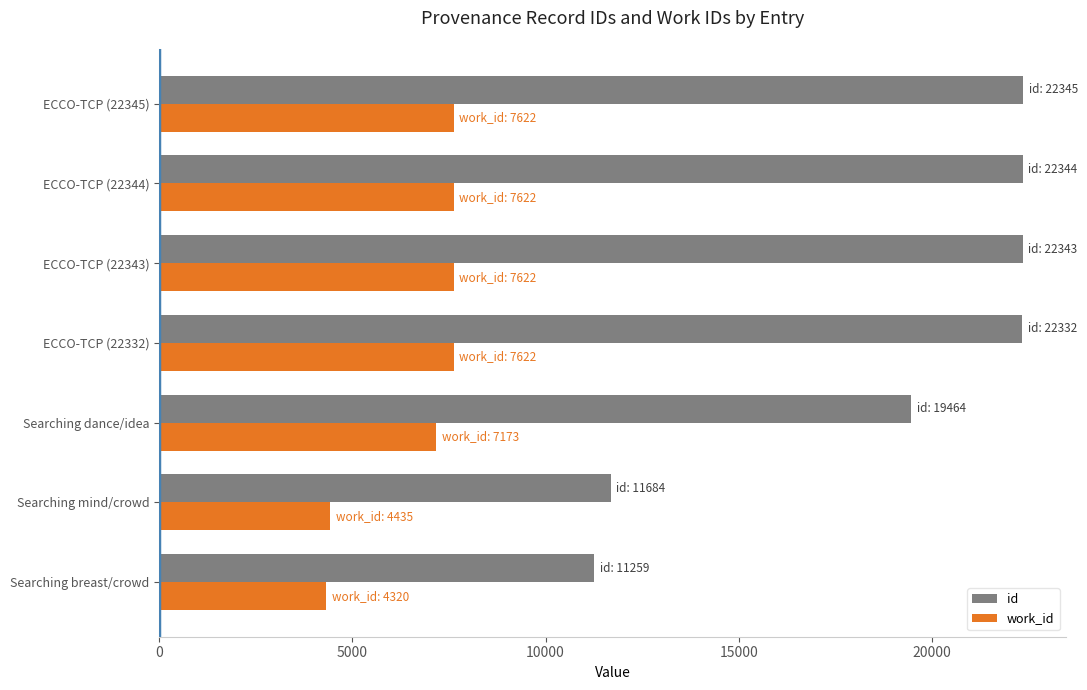

List the series in order of their peak value, highest first.

id, work_id